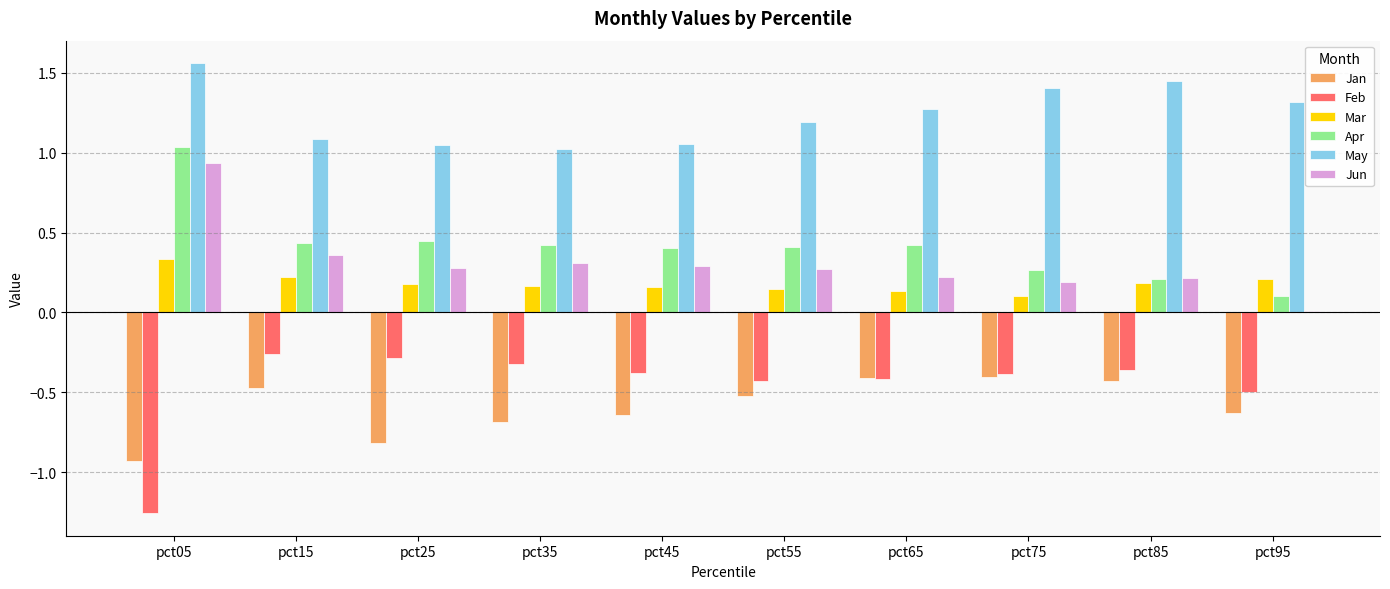

Are the bars grouped side by side (vs. stacked)?

Yes